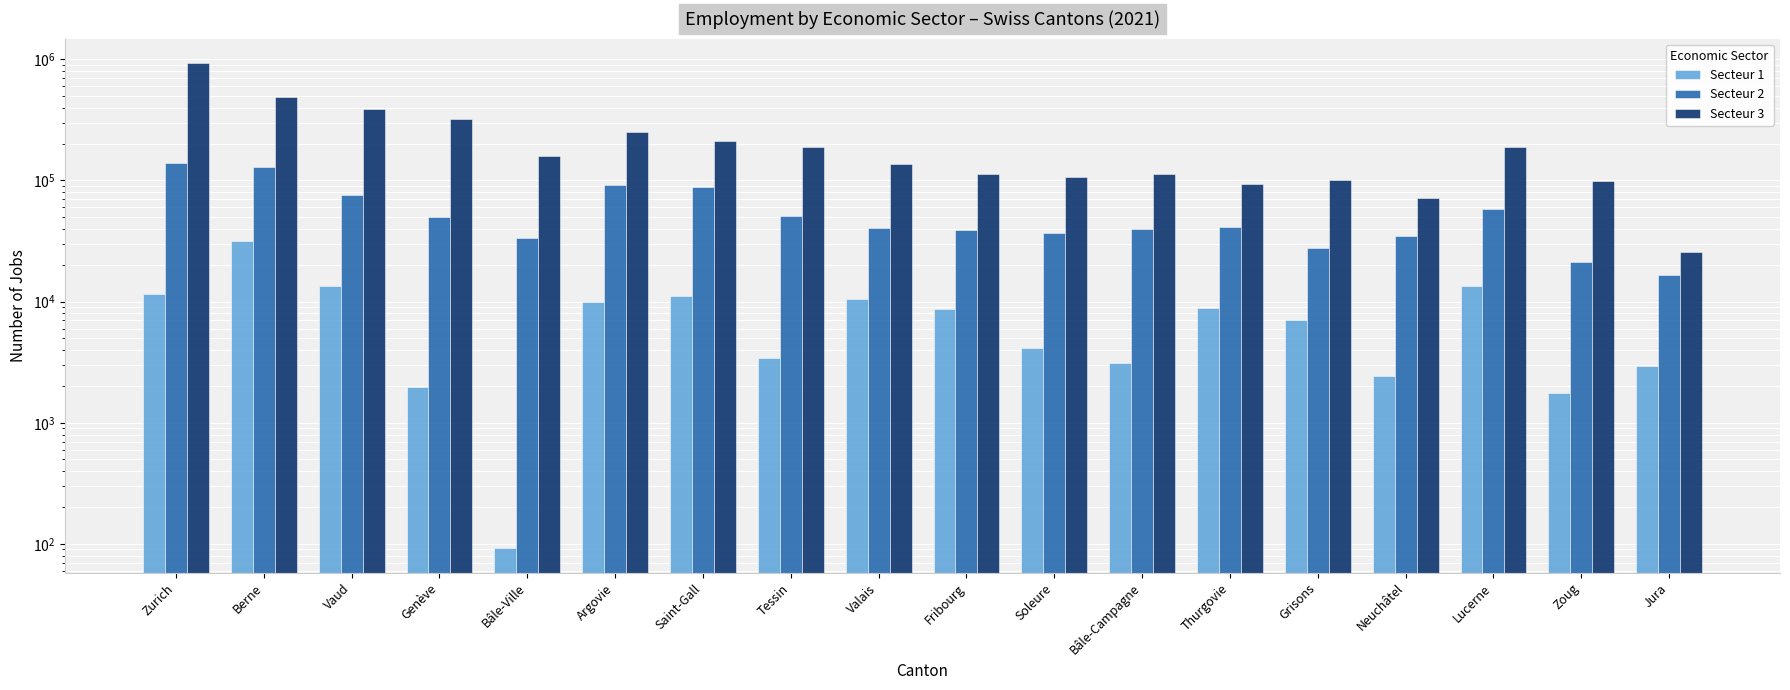

True or false: Secteur 3 has a value of 935168 at Zurich.

True